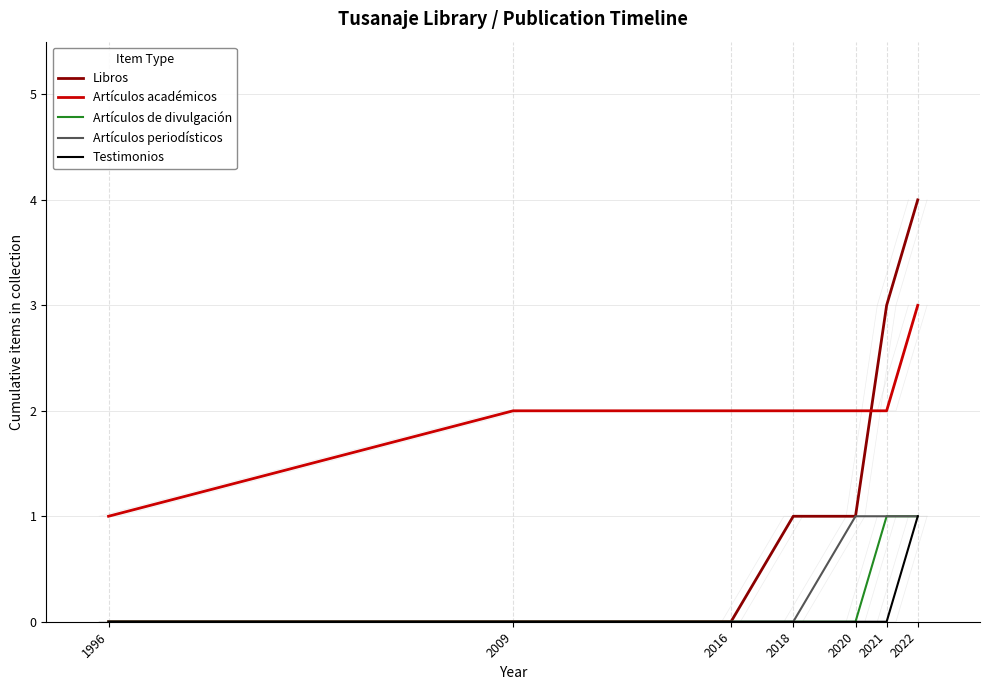

What is the sum of the Artículos académicos values at 2016 and 2018?

4